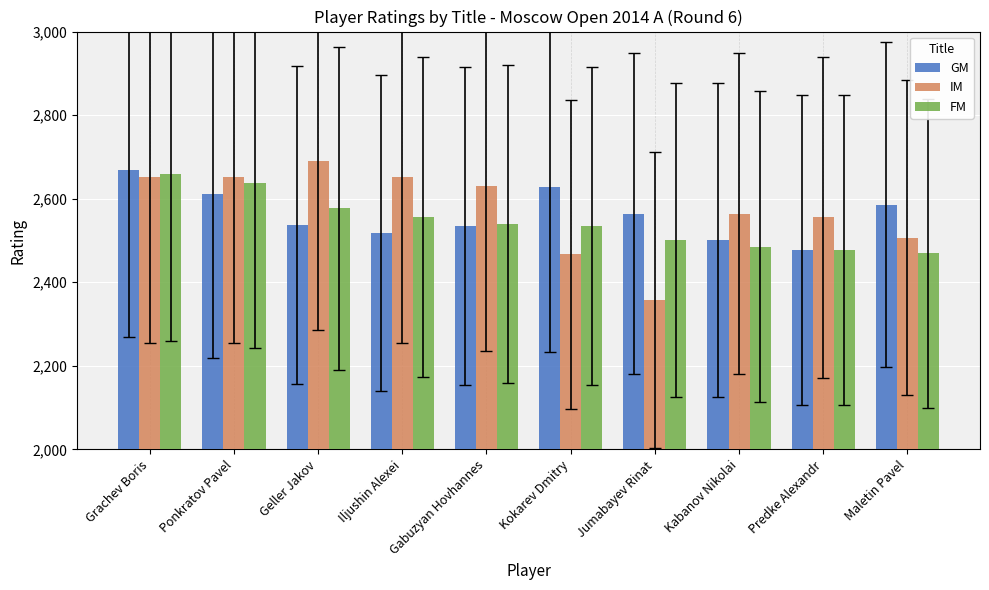

What is the lowest value of the FM series?

2469